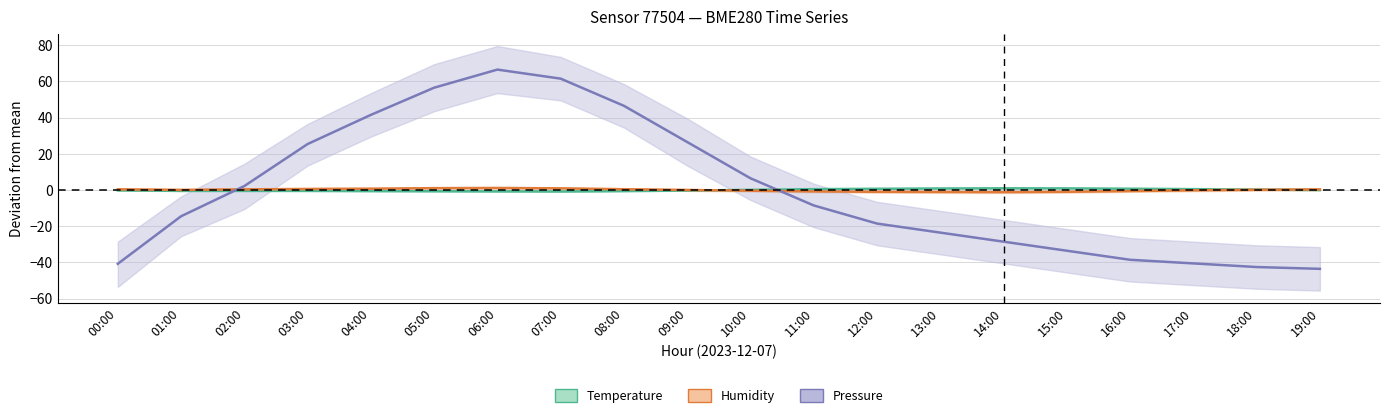

At 03:00, list the series in order from smallest to largest.

Temperature (centred), Humidity (centred), Pressure (centred)